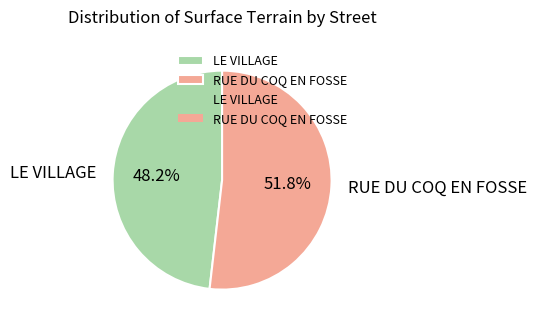

To the nearest percent, what portion does LE VILLAGE represent?

48%